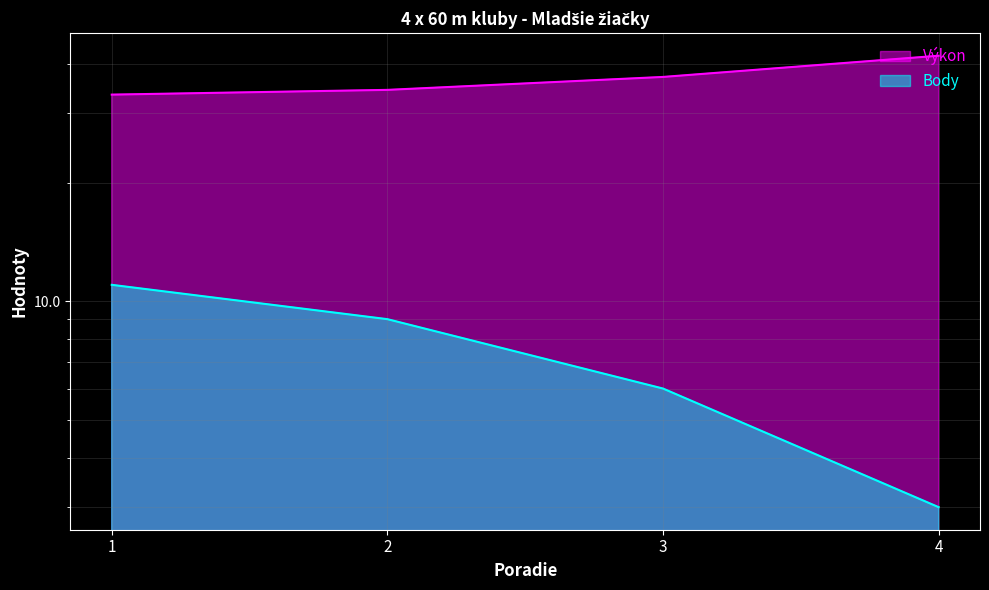

What is the spread (max minus min) of values at 4?

39.0